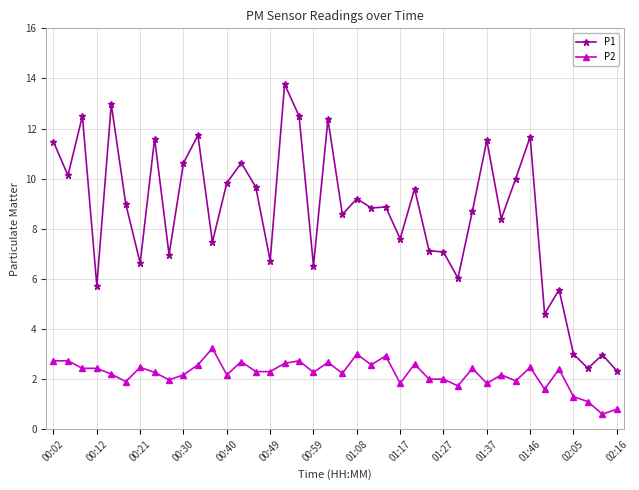

What is the lowest value of the P1 series?

2.3